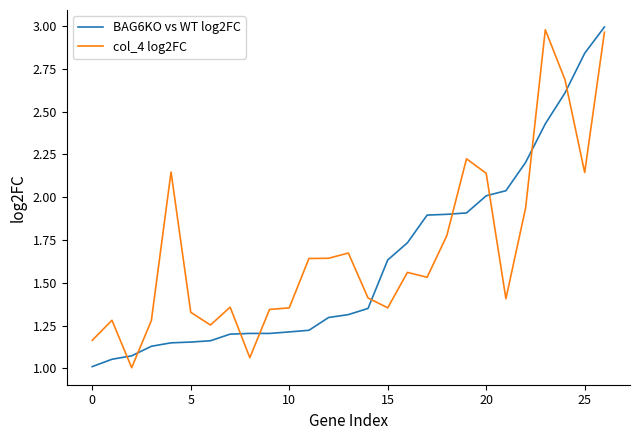

What is the smallest value displayed?

1.0